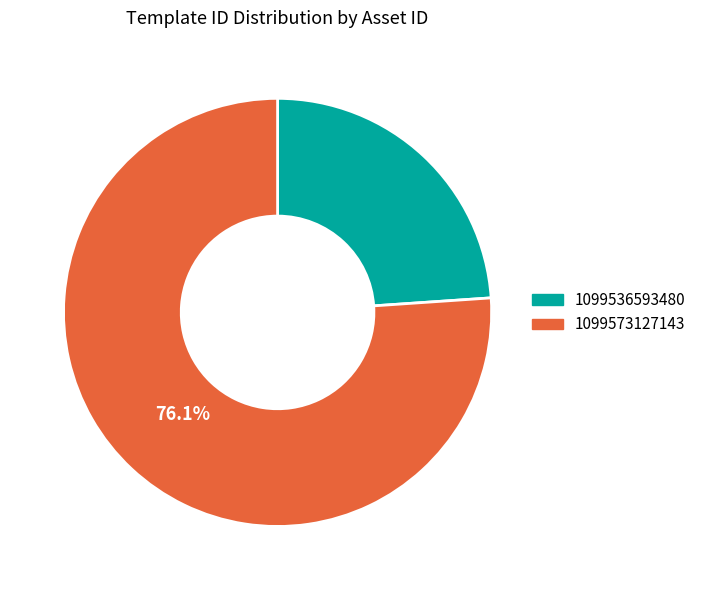

Approximately how many times larger is the value at 1099536593480 compared to 1099573127143?

0.3